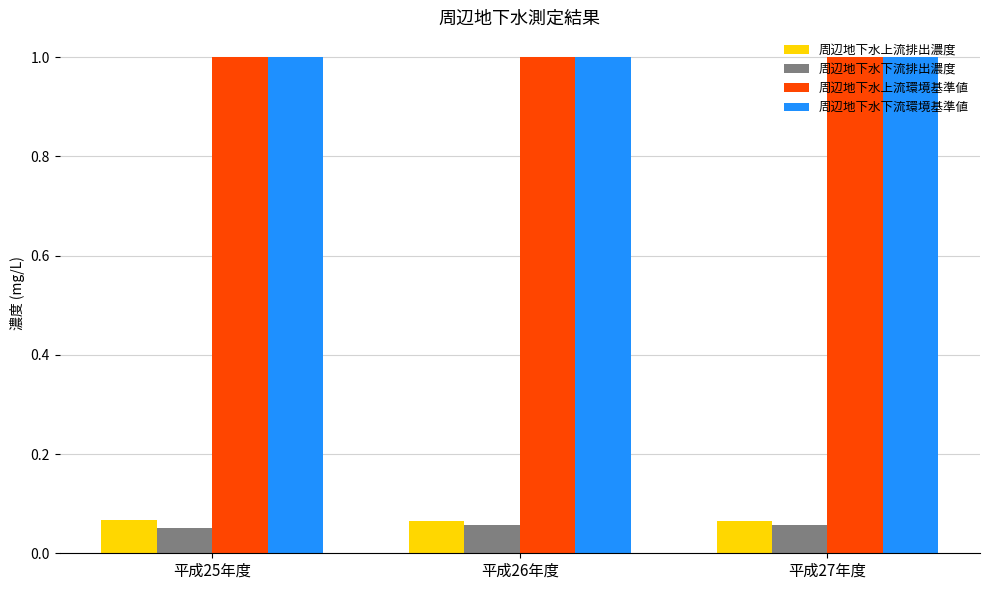

What are all the series names shown in the legend?

周辺地下水上流排出濃度, 周辺地下水下流排出濃度, 周辺地下水上流環境基準値, 周辺地下水下流環境基準値